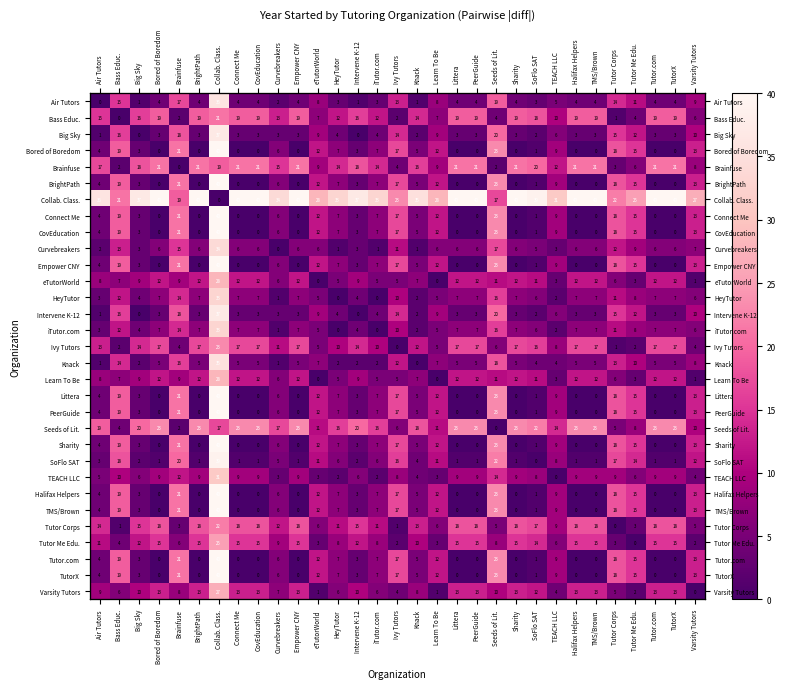

At which label does SoFlo SAT first exceed 3?

Bass Educ.